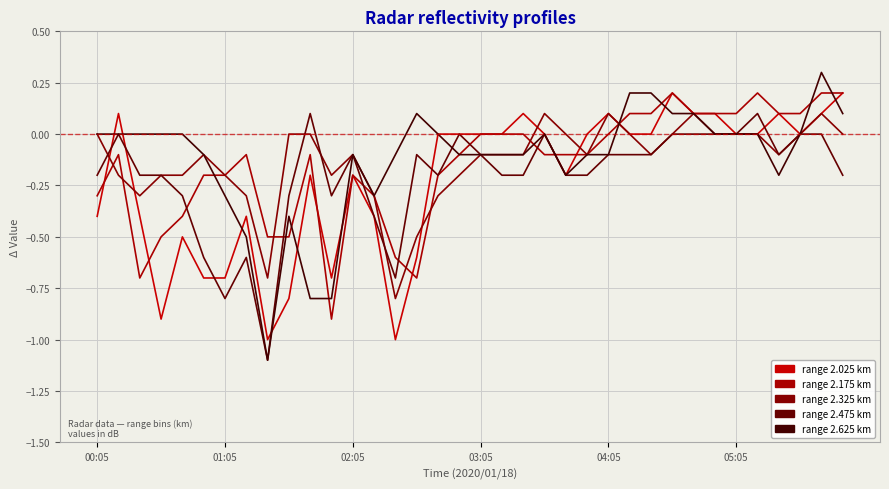

Is it true that 2.625 equals 0.0 at 00:25?

True